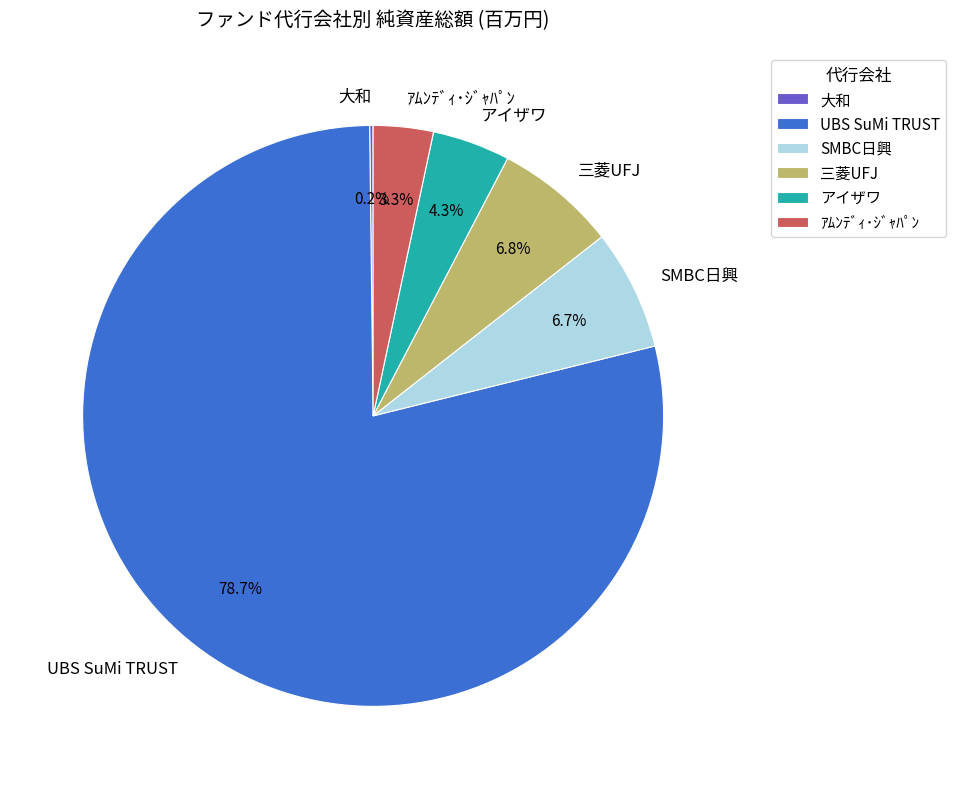

Combined, do SMBC日興 and アイザワ account for over 50%?

No